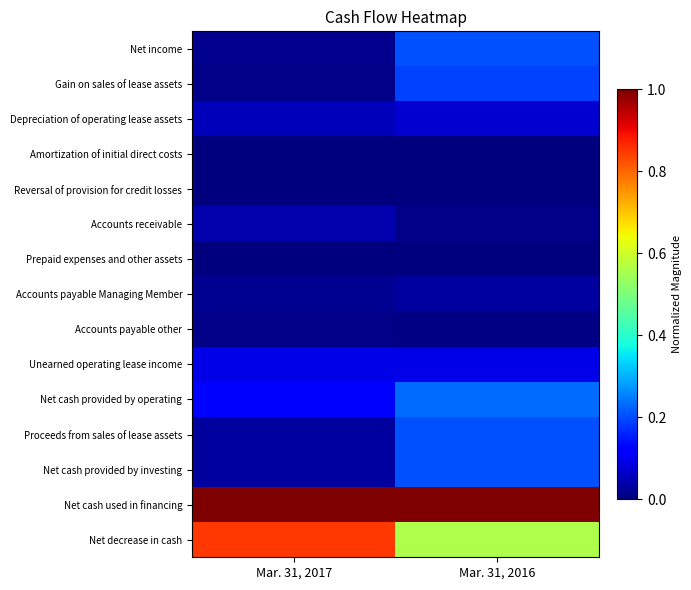

Reading left to right, transcribe all the data shown in this chart.

Net income: Mar. 31, 2017=0.0	Mar. 31, 2016=0.2
Gain on sales of lease assets: Mar. 31, 2017=0.0	Mar. 31, 2016=0.2
Depreciation of operating lease assets: Mar. 31, 2017=0.1	Mar. 31, 2016=0.1
Amortization of initial direct costs: Mar. 31, 2017=0.0	Mar. 31, 2016=0.0
Reversal of provision for credit losses: Mar. 31, 2017=0.0	Mar. 31, 2016=0.0
Accounts receivable: Mar. 31, 2017=0.0	Mar. 31, 2016=0.0
Prepaid expenses and other assets: Mar. 31, 2017=0.0	Mar. 31, 2016=0.0
Accounts payable Managing Member: Mar. 31, 2017=0.0	Mar. 31, 2016=0.0
Accounts payable other: Mar. 31, 2017=0.0	Mar. 31, 2016=0.0
Unearned operating lease income: Mar. 31, 2017=0.1	Mar. 31, 2016=0.1
Net cash provided by operating: Mar. 31, 2017=0.1	Mar. 31, 2016=0.2
Proceeds from sales of lease assets: Mar. 31, 2017=0.0	Mar. 31, 2016=0.2
Net cash provided by investing: Mar. 31, 2017=0.0	Mar. 31, 2016=0.2
Net cash used in financing: Mar. 31, 2017=1.0	Mar. 31, 2016=1.0
Net decrease in cash: Mar. 31, 2017=0.9	Mar. 31, 2016=0.6